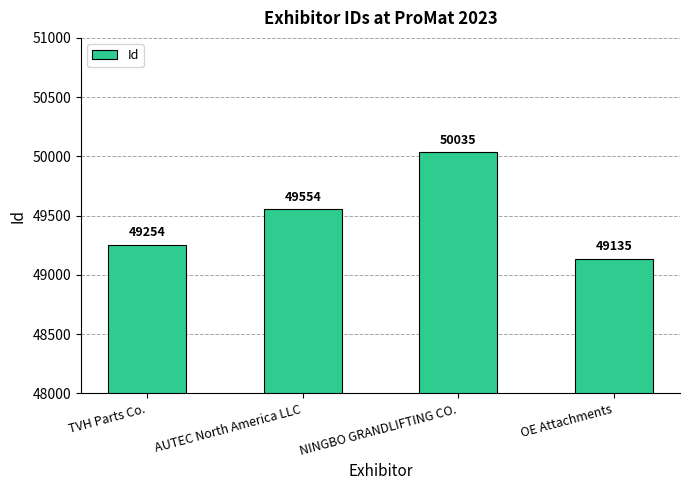

Count the number of categories in the chart.

4